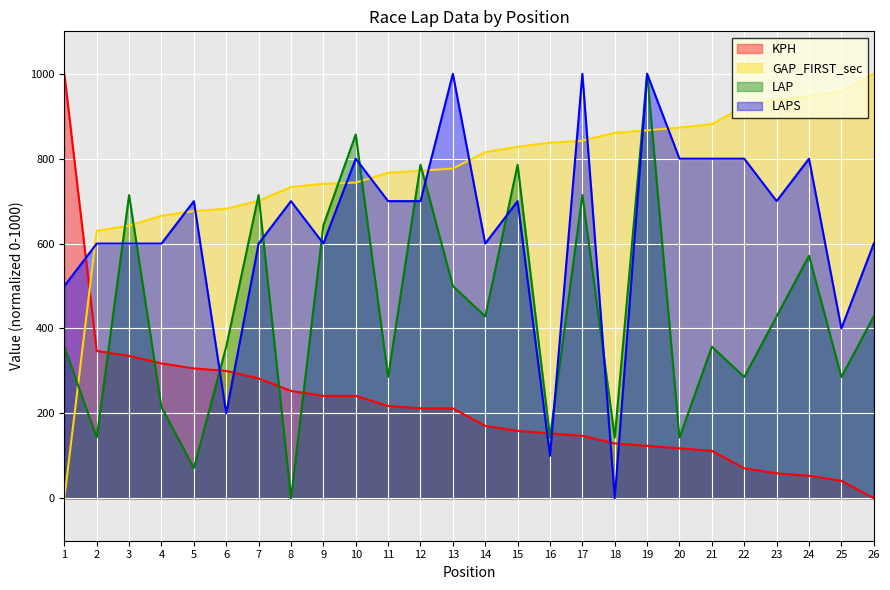

How many lines are shown in the chart?

4